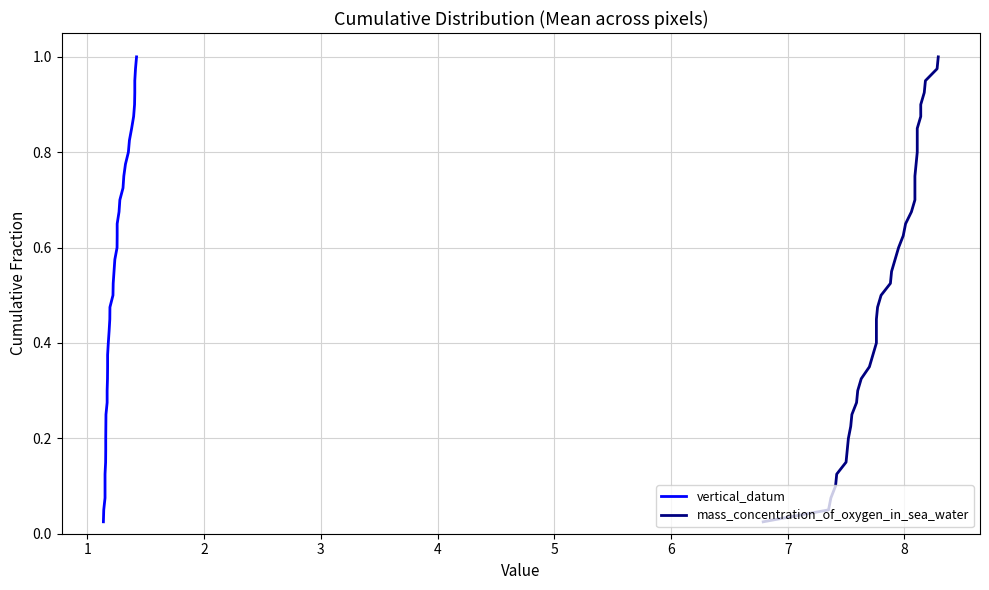

True or false: mass_concentration_of_oxygen_in_sea_water and vertical_datum intersect in this chart.

False